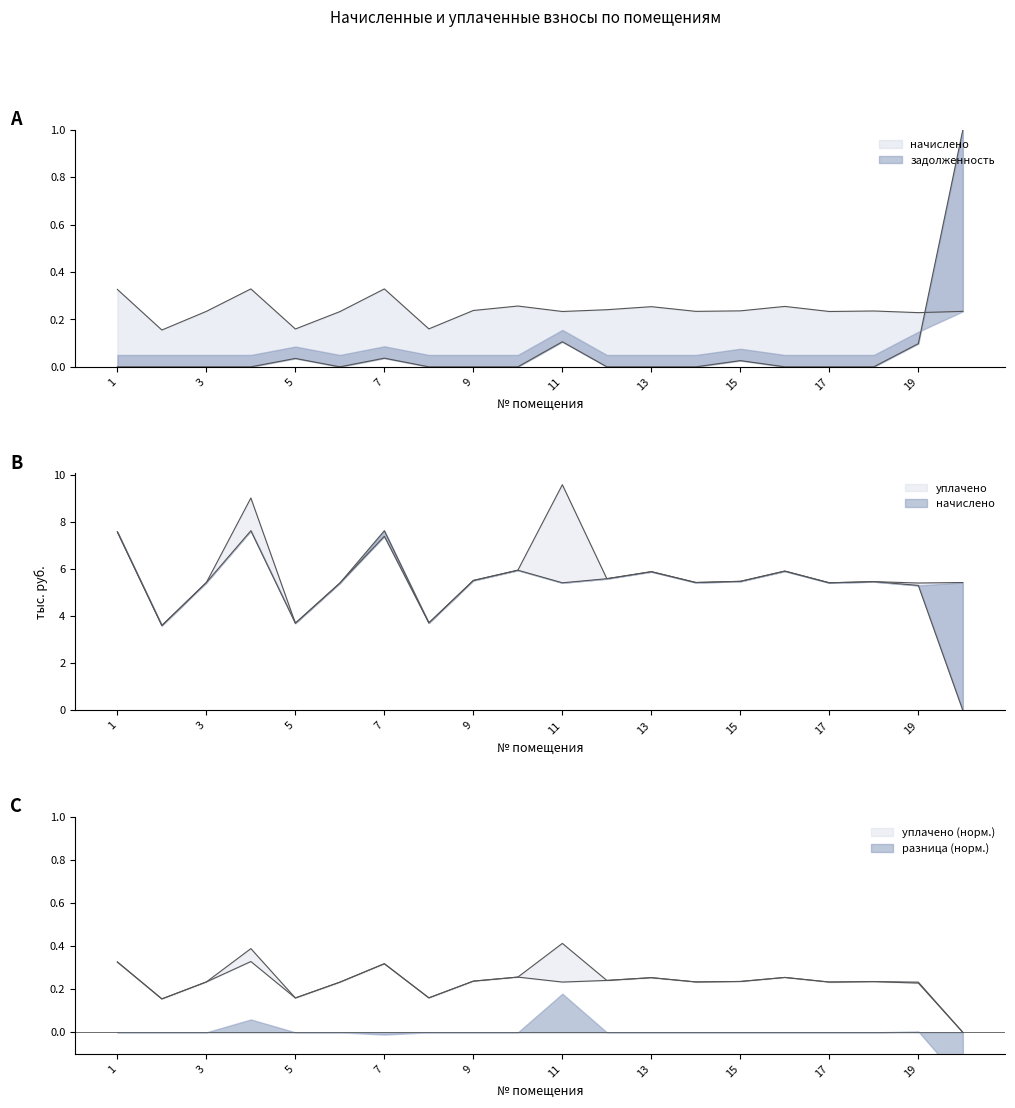

List the labels in order of задолженность value, smallest first.

1, 2, 3, 4, 6, 8, 9, 10, 12, 13, 14, 16, 17, 18, 15, 5, 7, 19, 11, 20